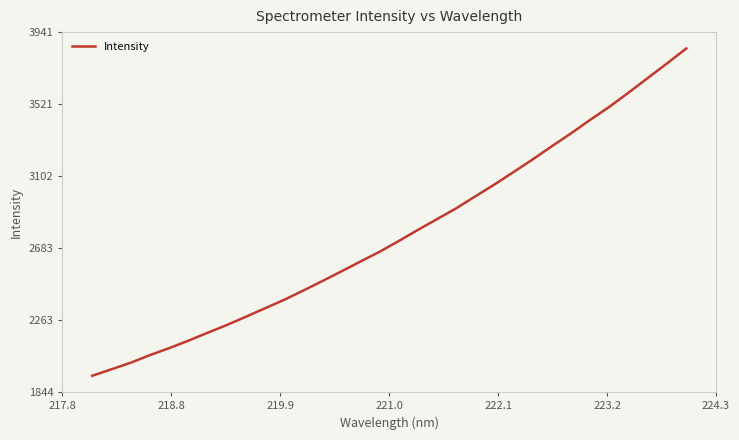

What is the minimum value shown in the chart?

1939.1